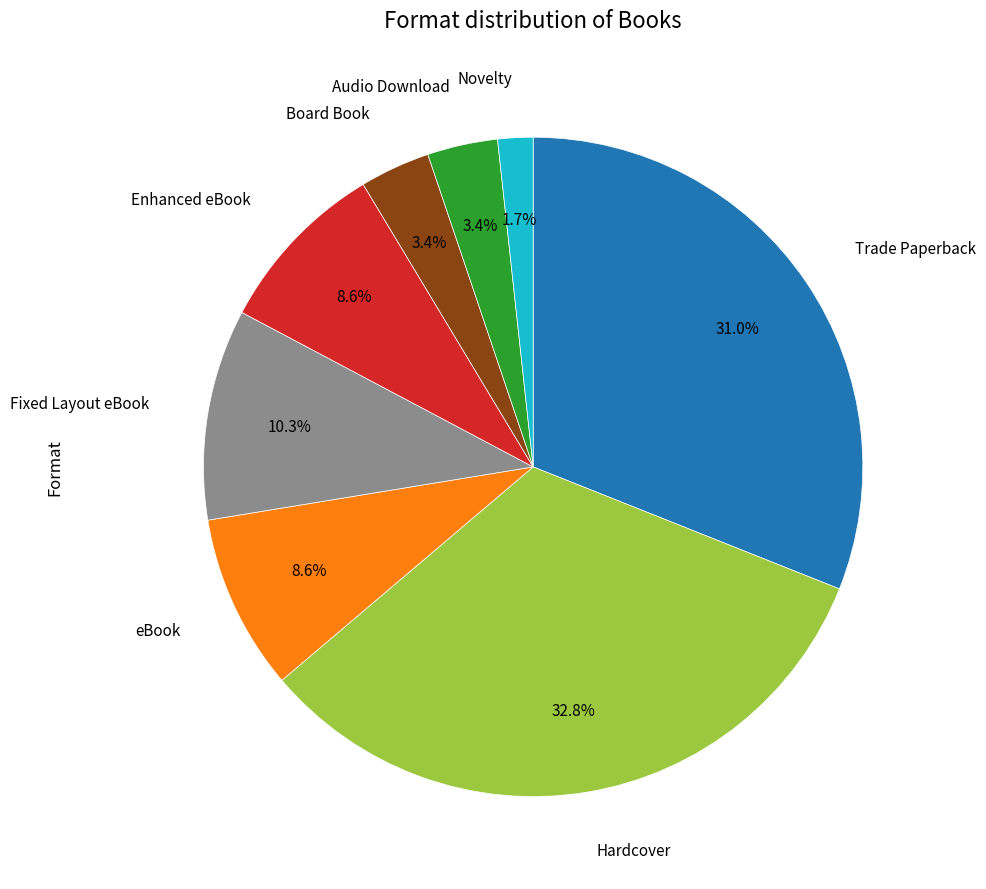

Is there any slice that represents more than half of the pie?

No